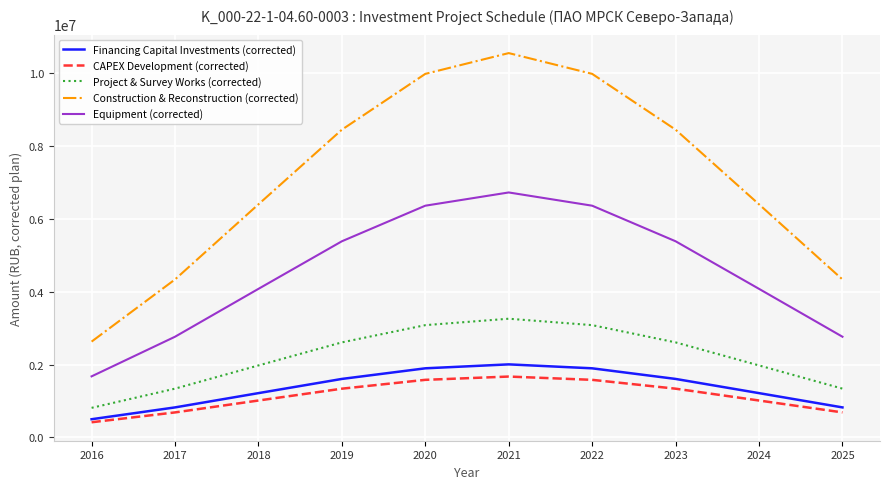

True or false: Construction & Reconstruction (corrected) and Equipment (corrected) intersect in this chart.

False